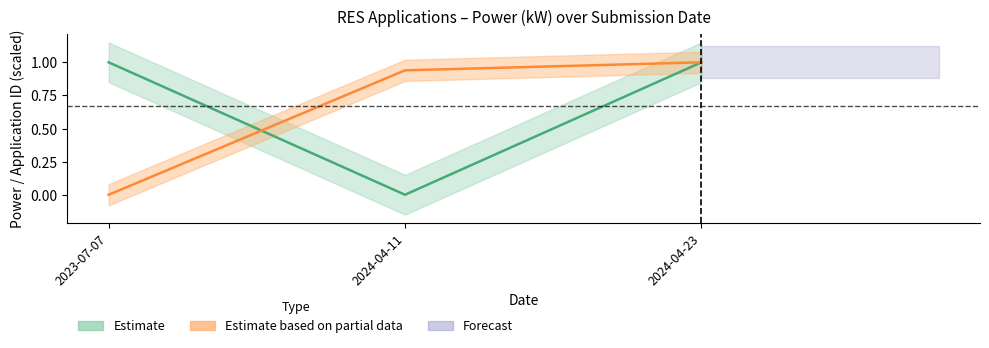

True or false: Ισχύς (kW) has a value of 1.0 at 2024-04-23.

True